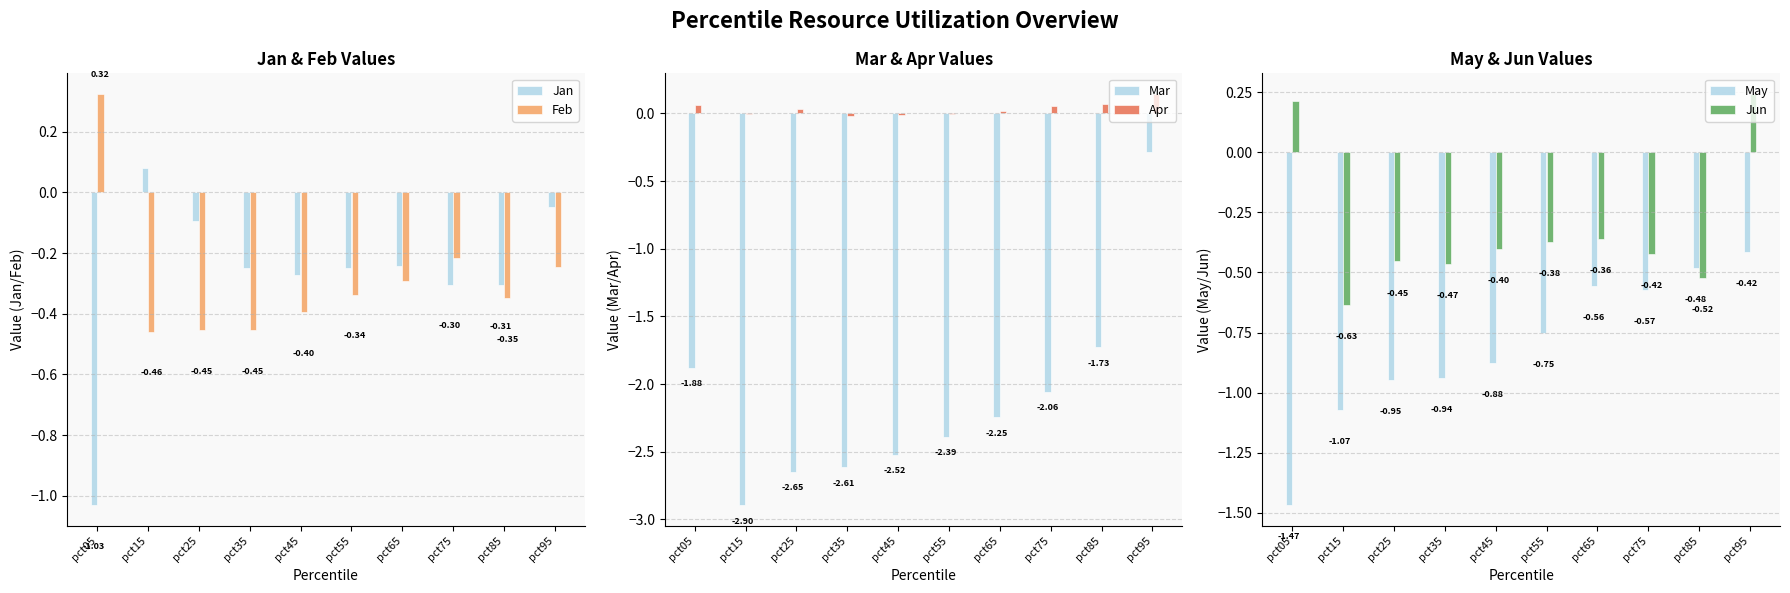

What are all the series names shown in the legend?

Jan, Feb, Mar, Apr, May, Jun